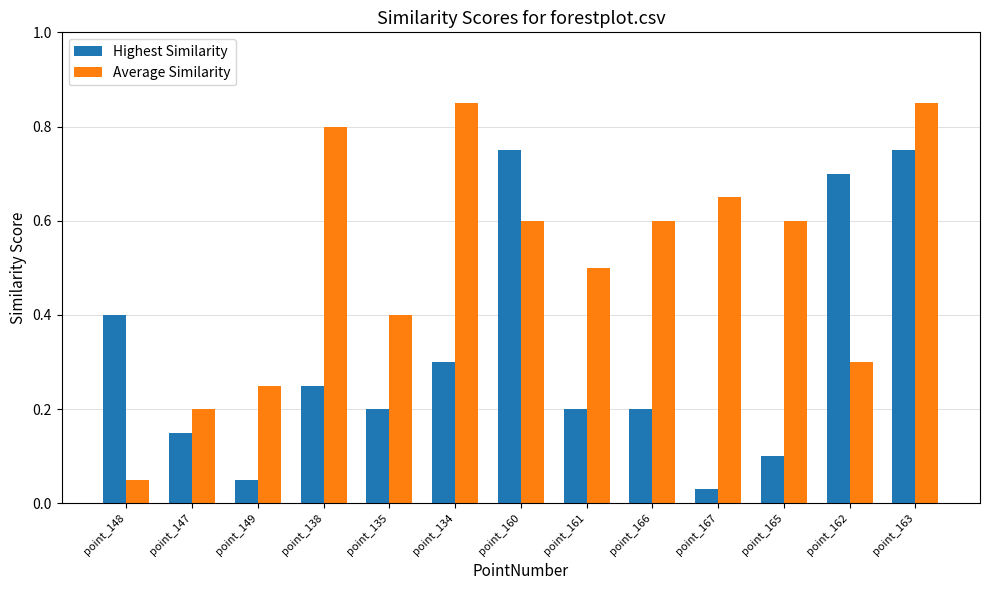

What is the average value of the Average Similarity series?

0.5